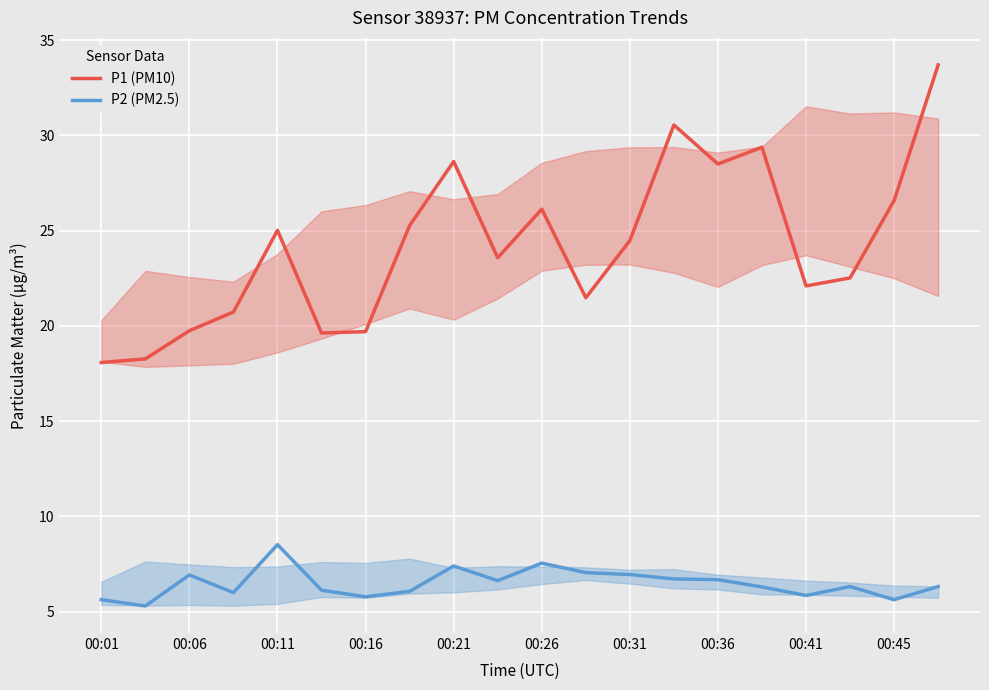

Is this an area chart (filled region under the line)?

No